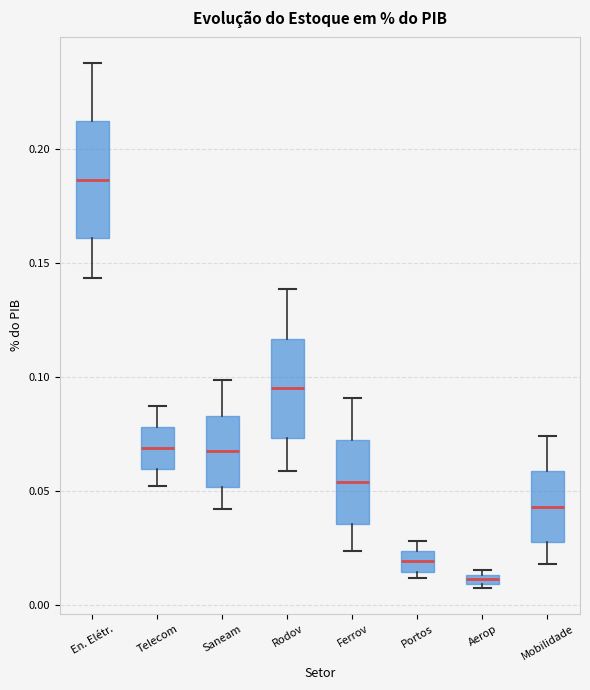

Which box's median line is the lowest?

Aerop